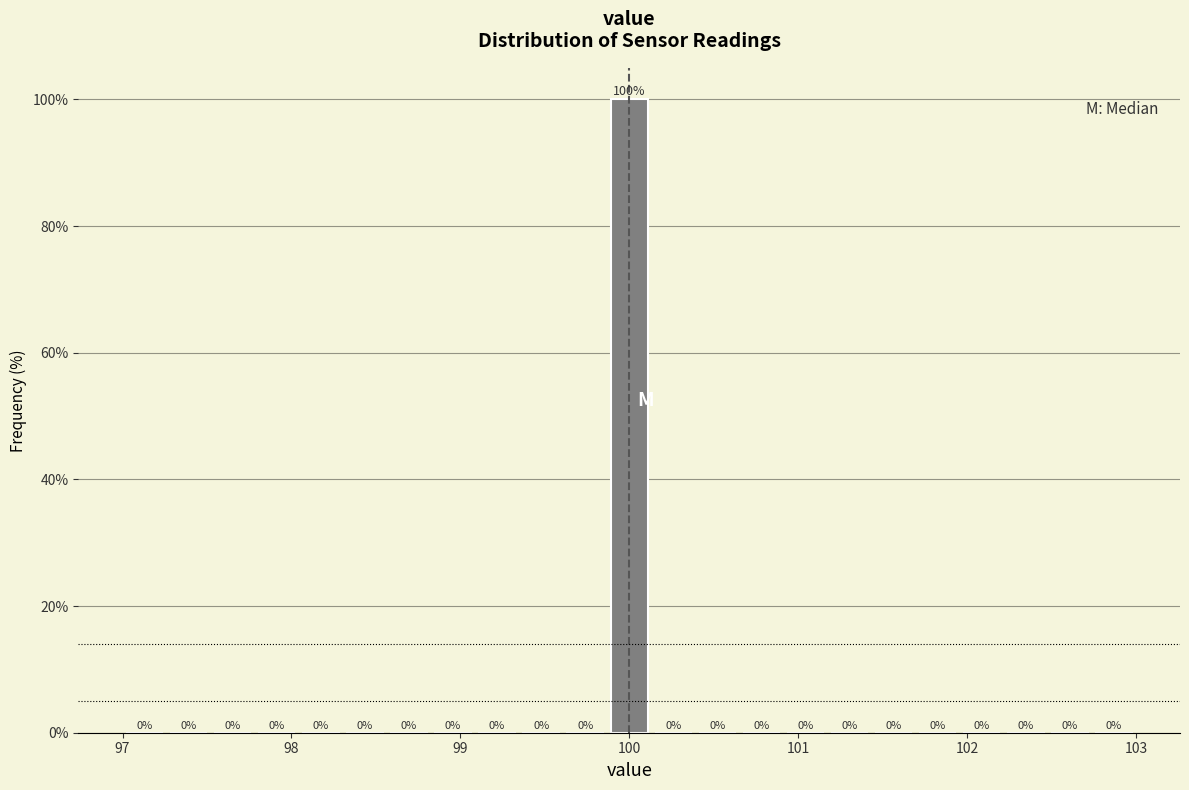

Read against the x-axis, roughly where is the centre of the tallest bar?

100.0